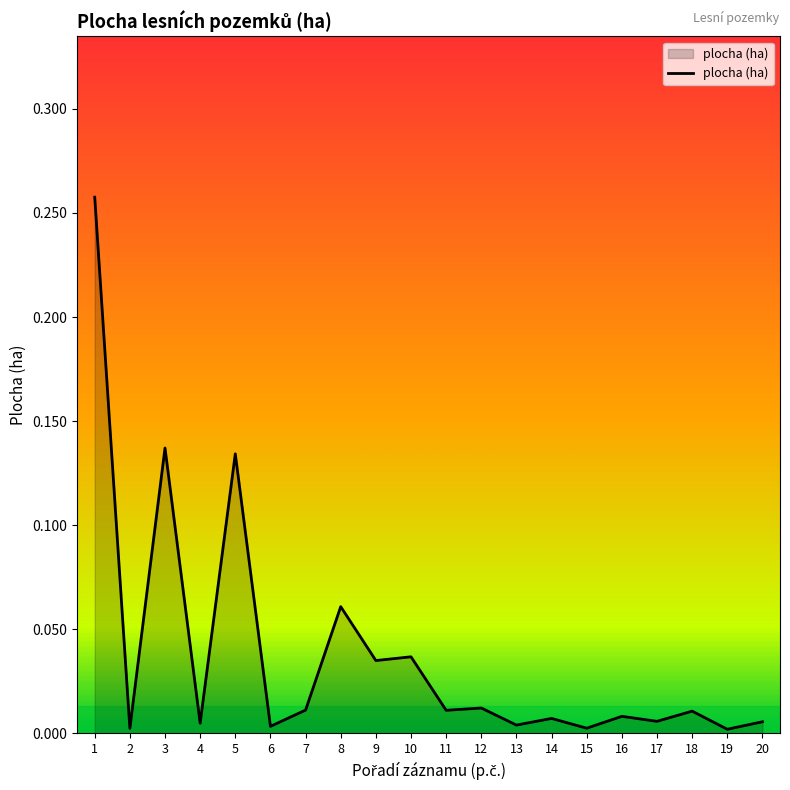

The value at 7 is 0.0. True or false?

True